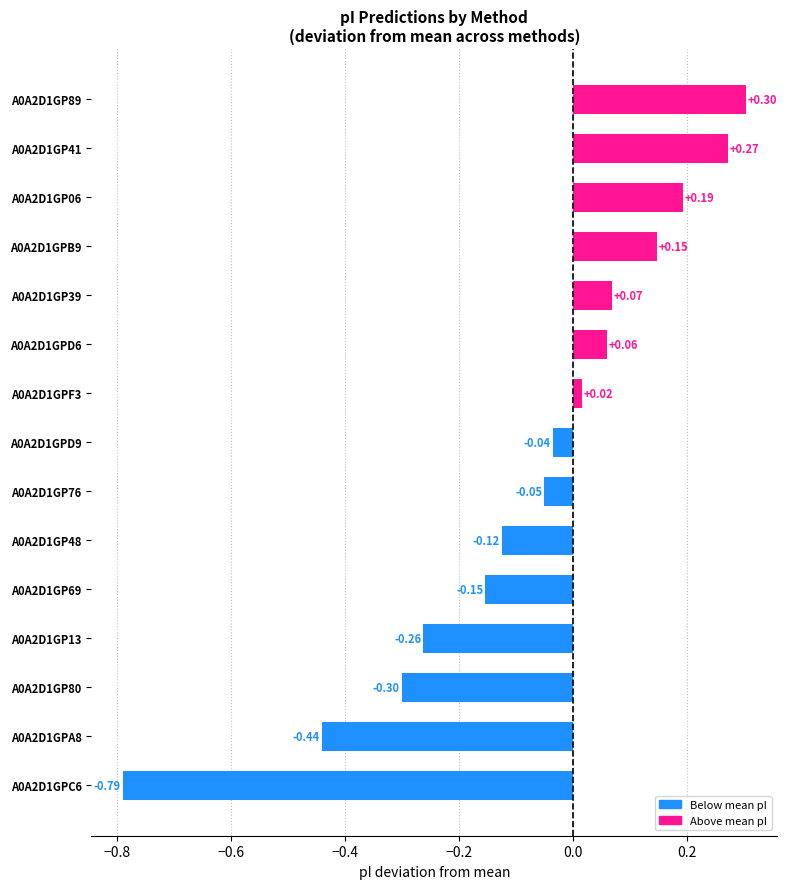

What is the sum of all values?

-1.1